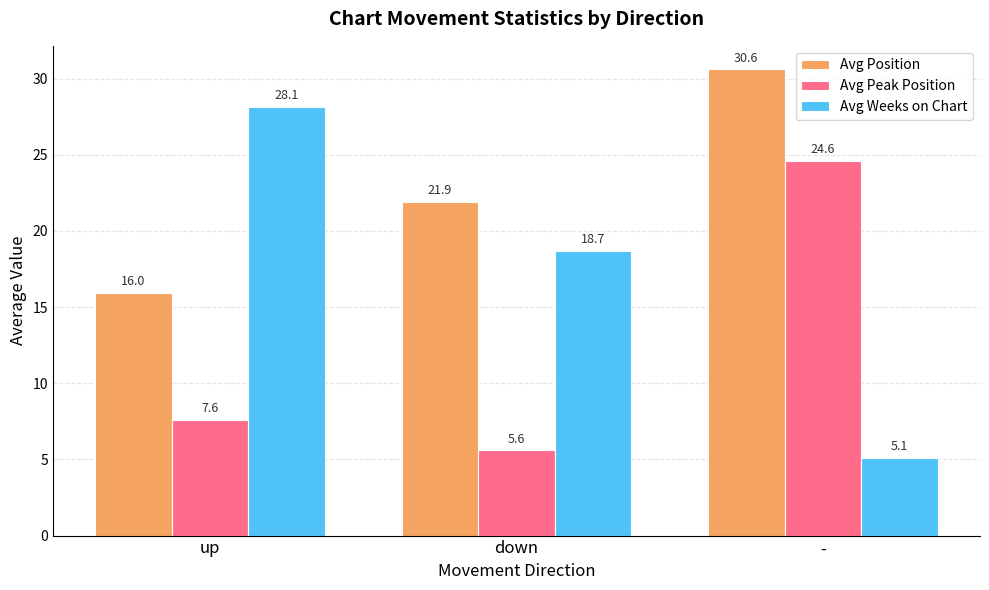

How many categories are shown in the chart?

3